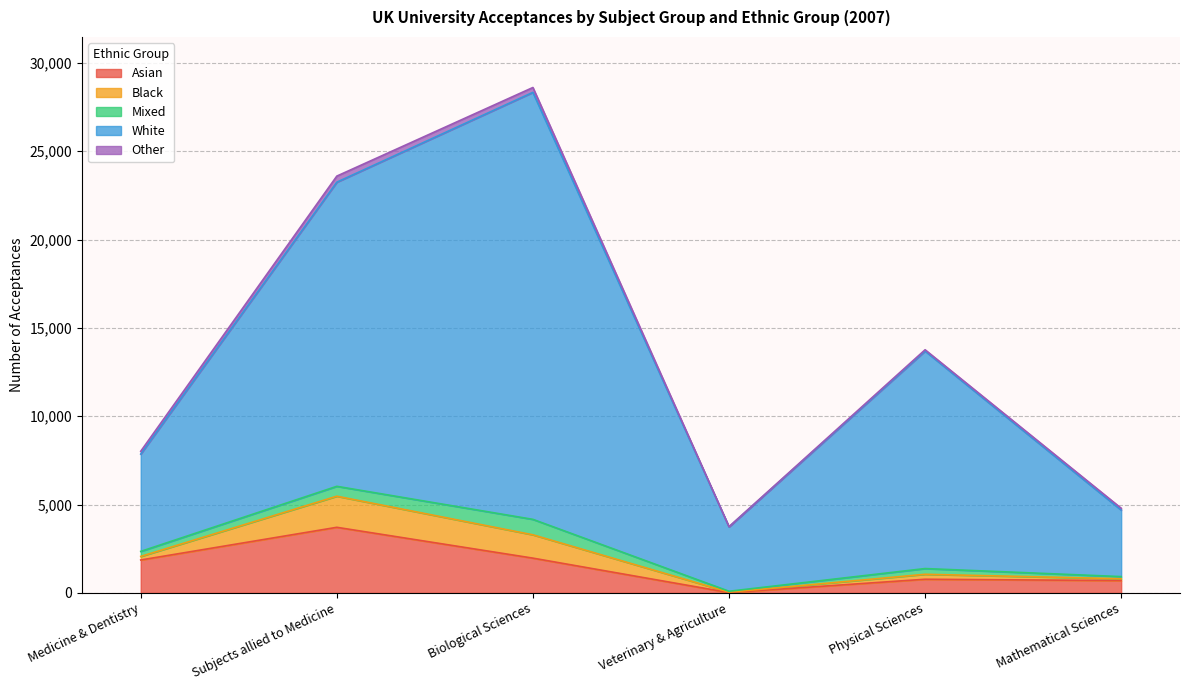

What is the maximum value for Asian?

3715